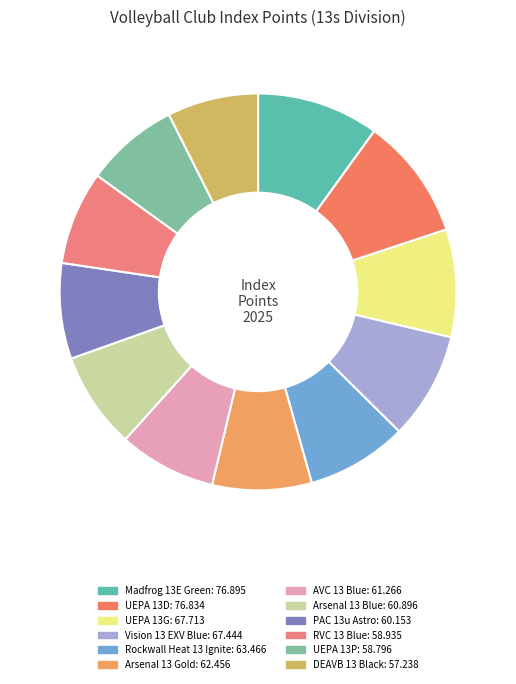

How many segments does this pie chart have?

12